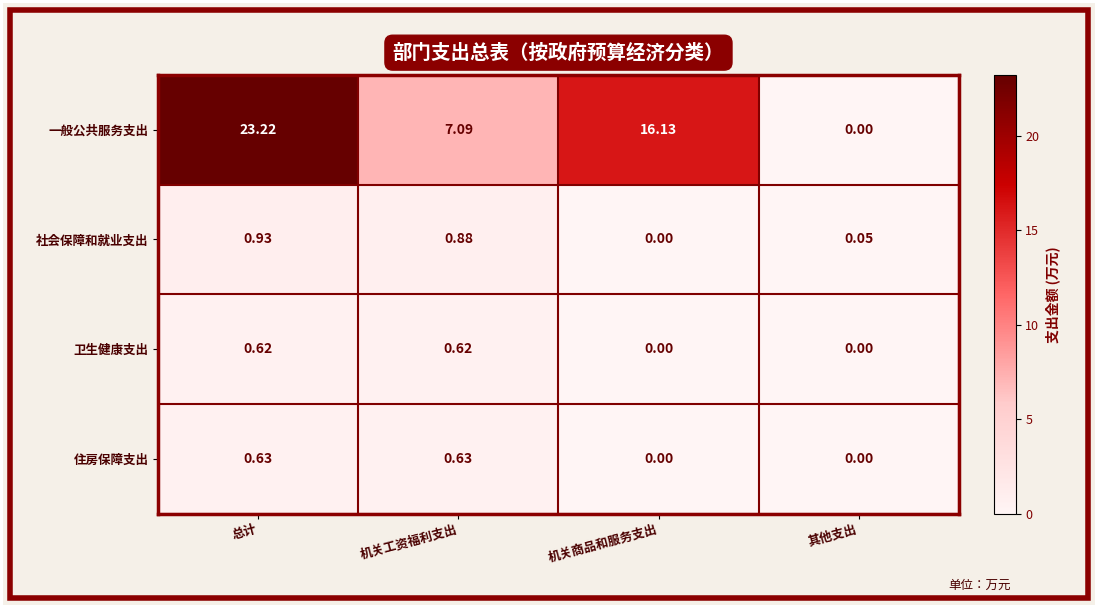

What is the total value across all series at 机关工资福利支出?

9.2